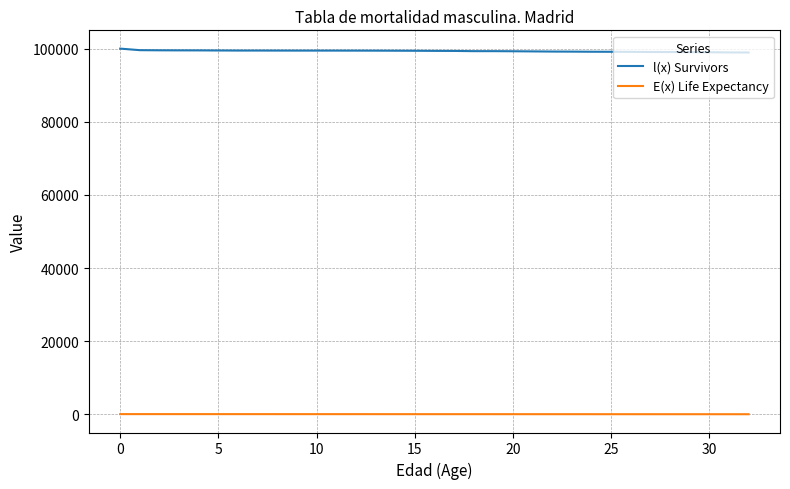

Which series has the largest total across all categories?

l(x) Survivors